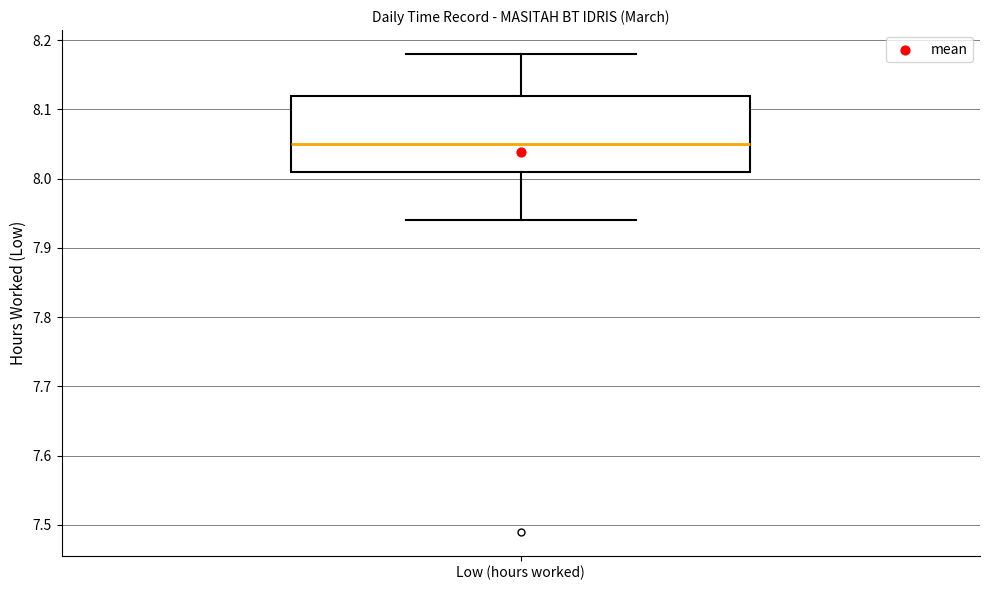

Transcribe this box plot: give where the median line is, the range the box spans, and where the two whiskers end, as read against the y-axis. The values are not printed on the chart, so give them approximately, as read against the axis.

median 8.05, box 8.01 to 8.12, whiskers 7.94 to 8.18